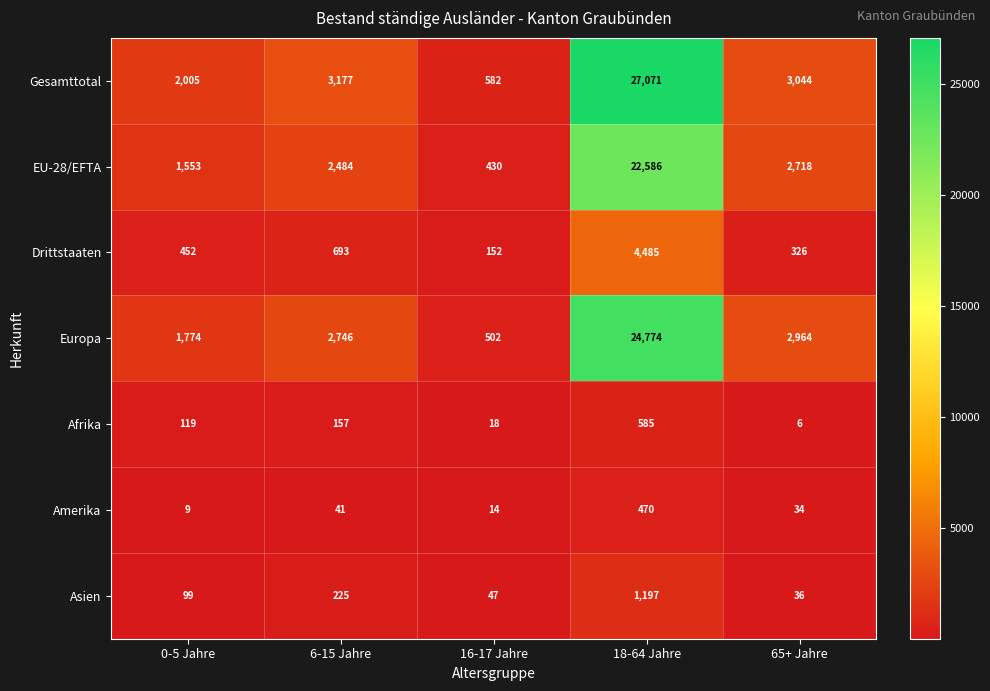

What is the spread (max minus min) of values at 0-5 Jahre?

1996